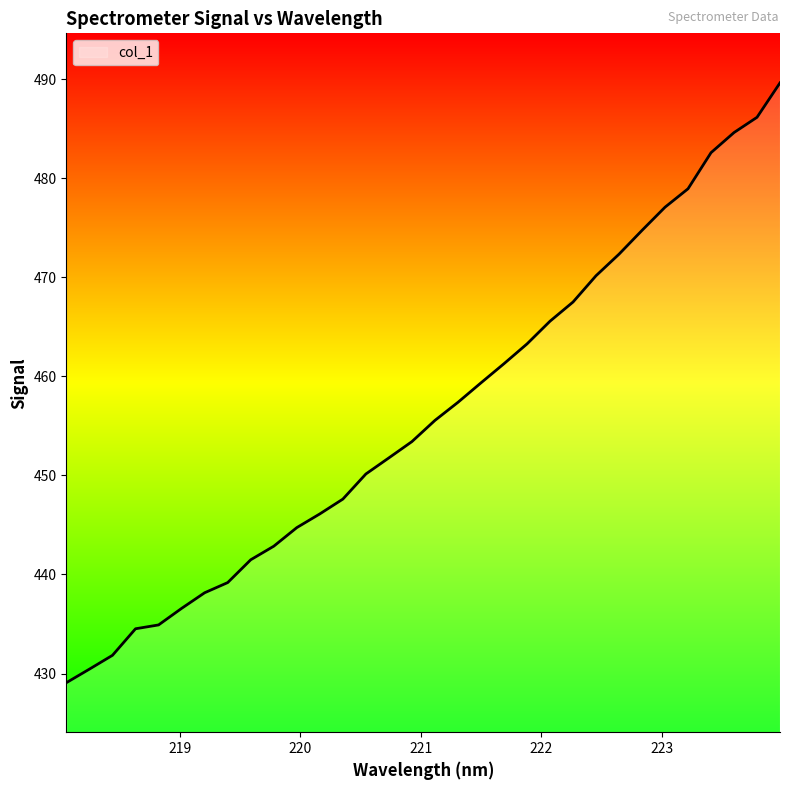

What is the minimum value shown in the chart?

429.1